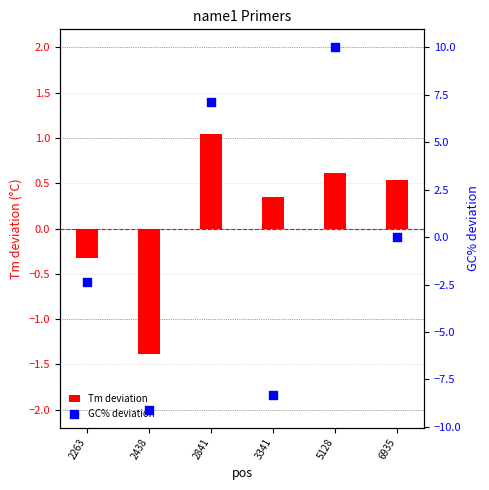

At how many categories does at least one series exceed 9?

1